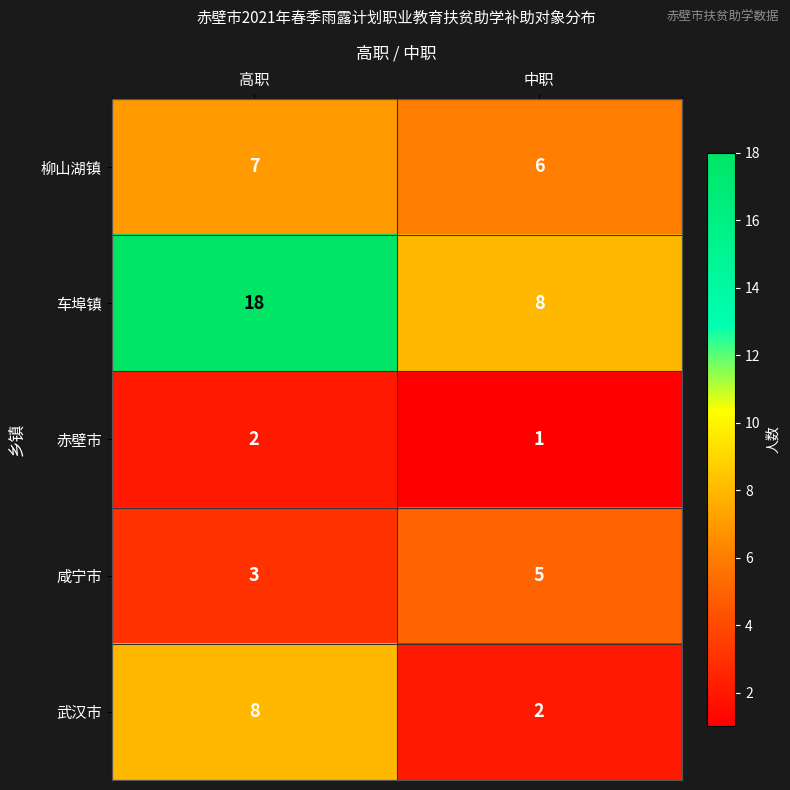

The 柳山湖镇 series shows 4 at 中职. True or false?

False